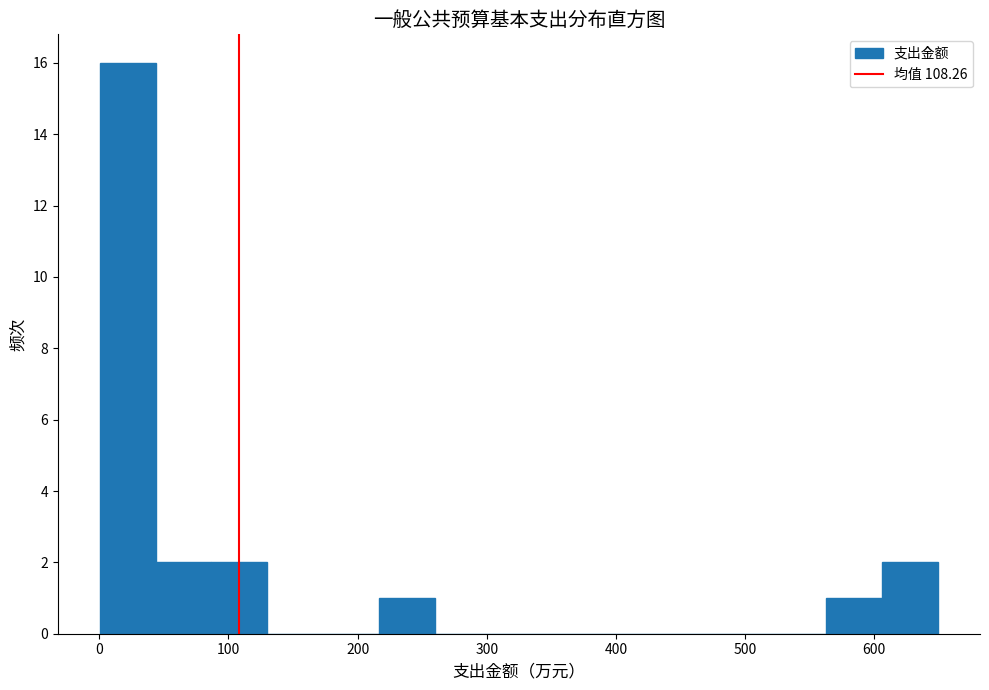

Reading left to right, list every bar in this chart as the range it spans on the x-axis followed by its height. Neither the bar edges nor the heights are printed on the chart, so give them approximately, as read against the axes.

0 to 40: 16
40 to 90: 2
90 to 130: 2
130 to 170: 0
170 to 220: 0
220 to 260: 1
260 to 300: 0
300 to 350: 0
350 to 390: 0
390 to 430: 0
430 to 480: 0
480 to 520: 0
520 to 560: 0
560 to 610: 1
610 to 650: 2